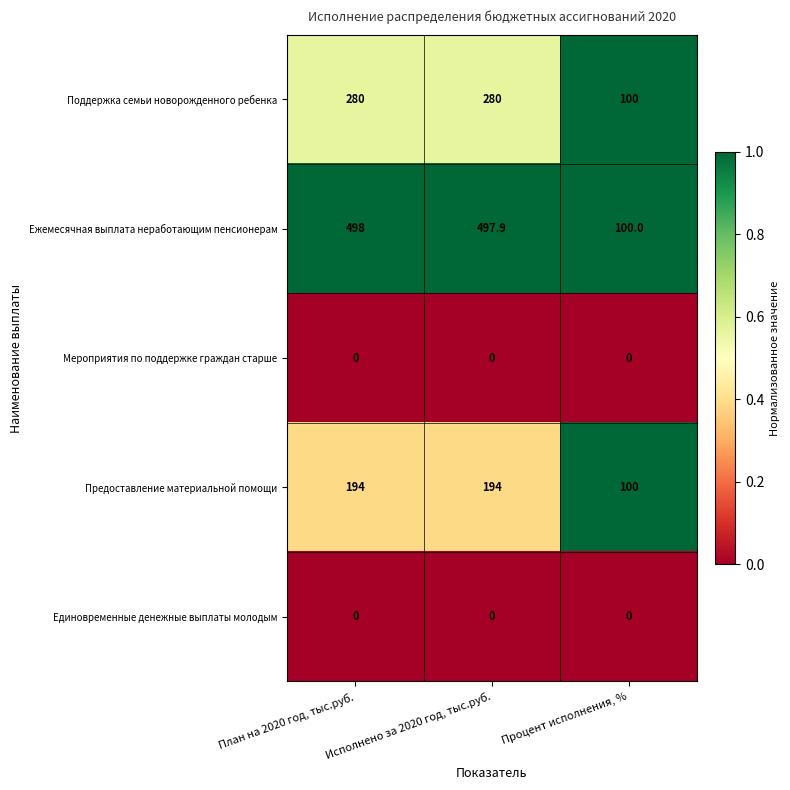

Which series has the largest total across all categories?

Ежемесячная выплата неработающим пенсионерам